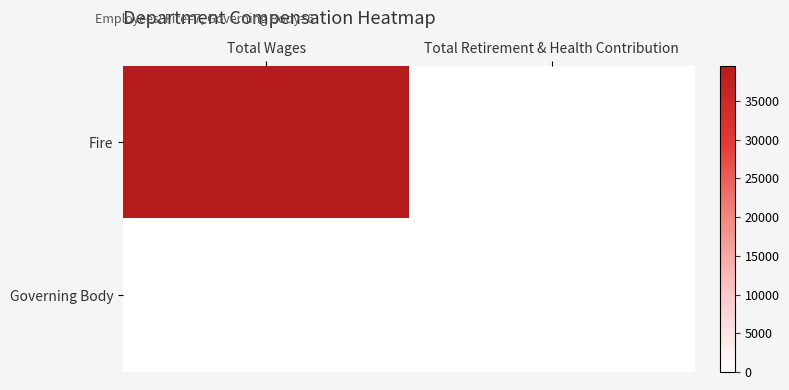

Reading left to right, transcribe all the data shown in this chart.

Fire: Total Wages=39576	Total Retirement & Health Contribution=0
Governing Body: Total Wages=0	Total Retirement & Health Contribution=0